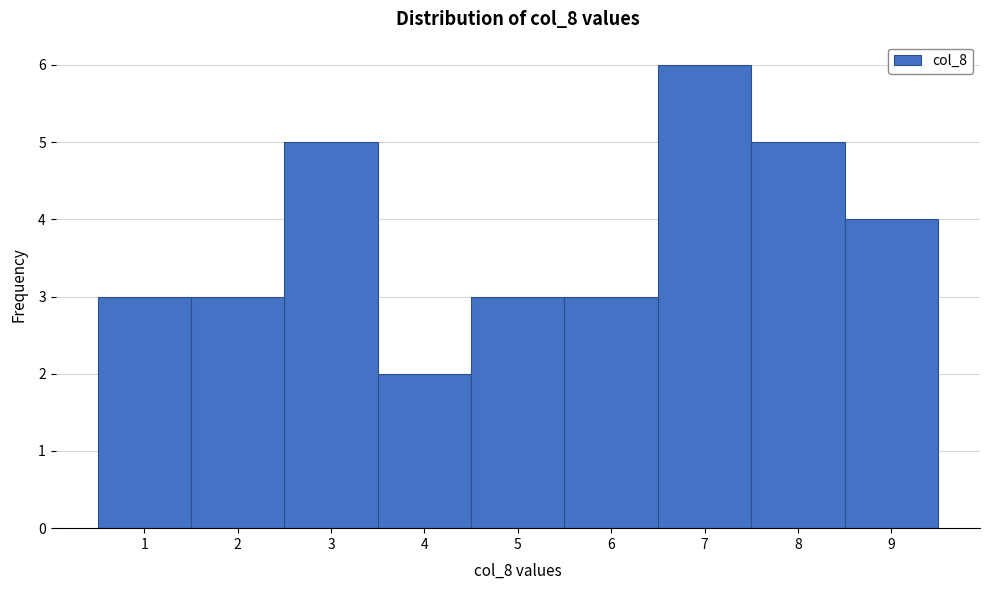

Which range on the x-axis has the tallest bar?

6.5 to 7.5